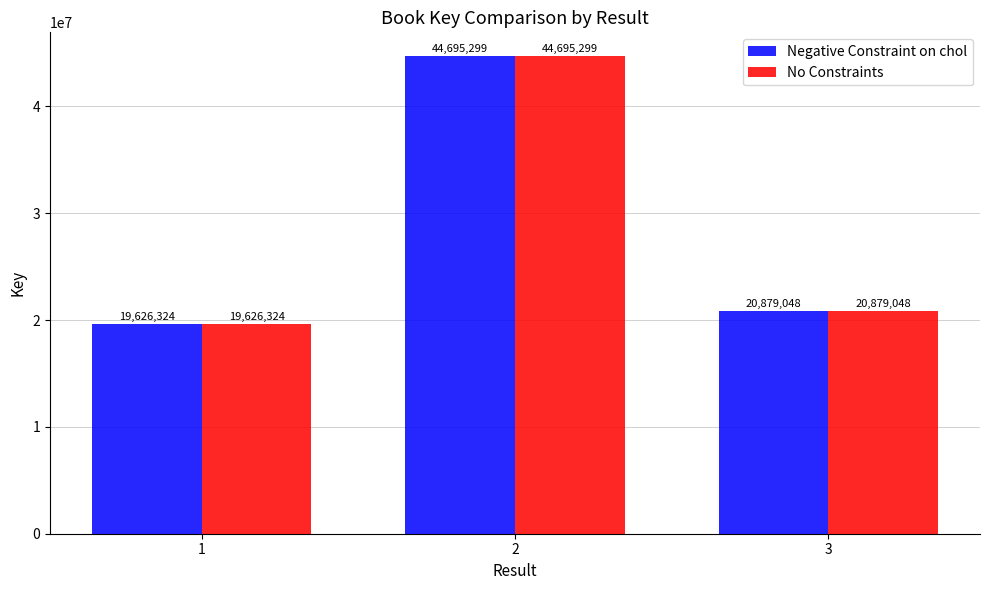

The No Constraints series shows 19626324 at 1. True or false?

True